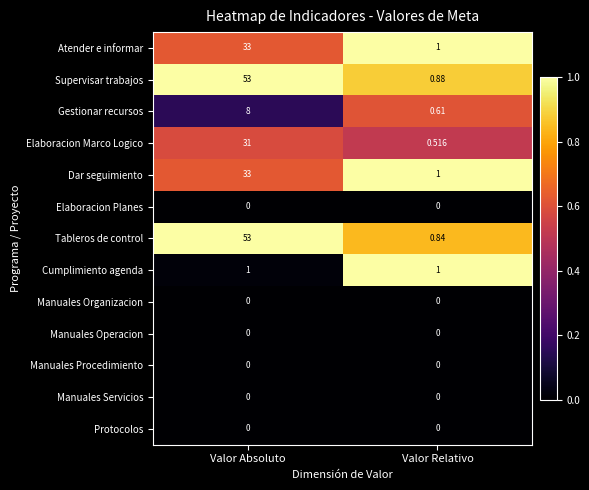

Which series has the largest range (max minus min)?

Tableros de control